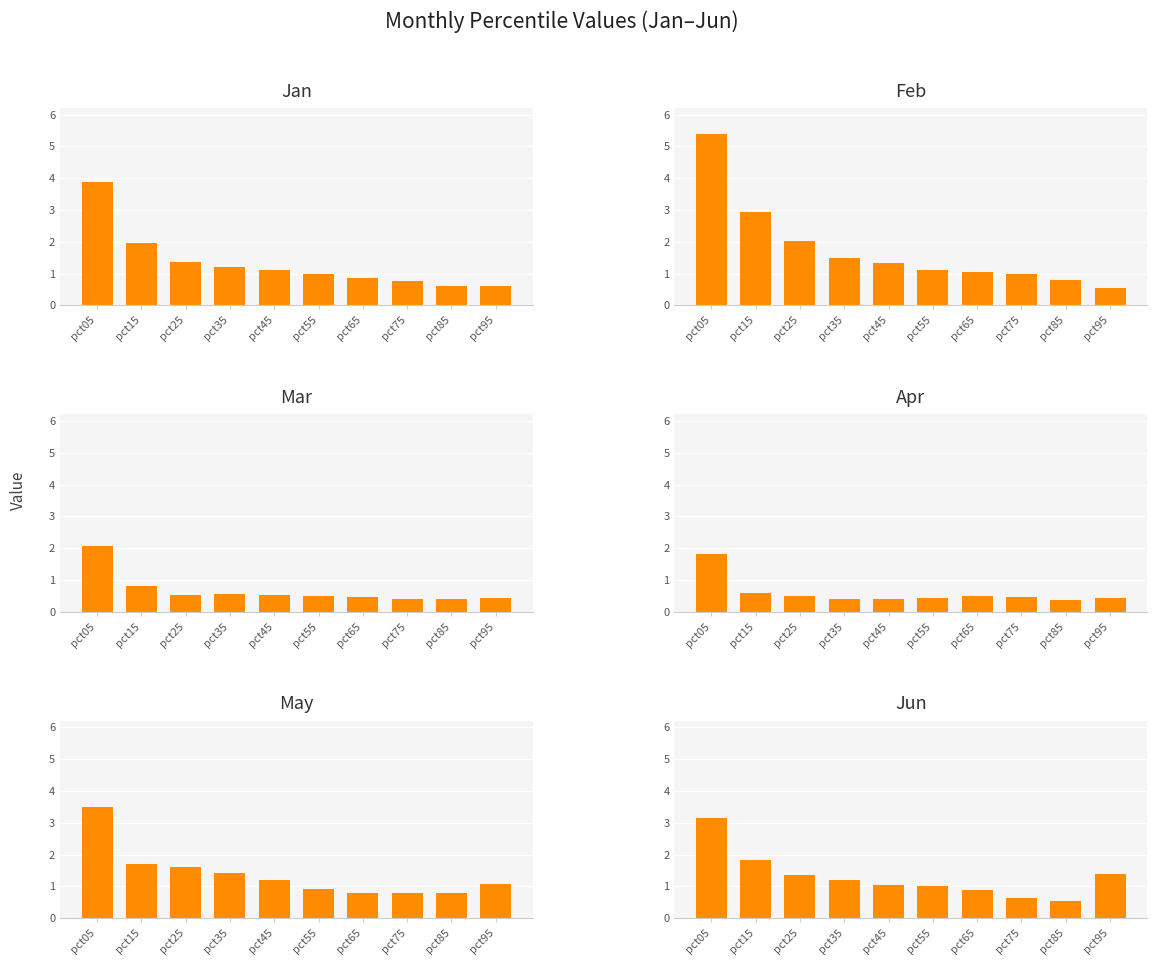

Reading left to right, extract all data points from this chart.

Jan: 3.9	2.0	1.4	1.2	1.1	1.0	0.9	0.8	0.6	0.6
Feb: 5.4	2.9	2.0	1.5	1.3	1.1	1.1	1.0	0.8	0.6
Mar: 2.1	0.8	0.5	0.6	0.5	0.5	0.5	0.4	0.4	0.4
Apr: 1.8	0.6	0.5	0.4	0.4	0.4	0.5	0.5	0.4	0.4
May: 3.5	1.7	1.6	1.4	1.2	0.9	0.8	0.8	0.8	1.1
Jun: 3.2	1.8	1.4	1.2	1.1	1.0	0.9	0.6	0.5	1.4